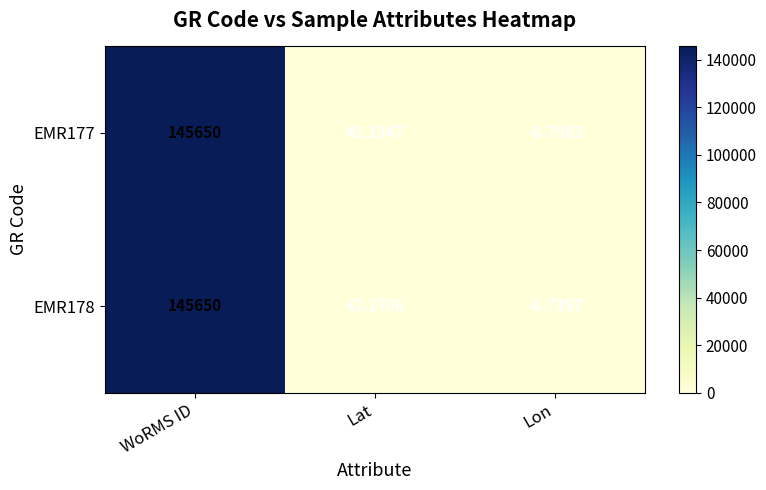

Between Lat and Lon, which series saw the biggest shift?

EMR178